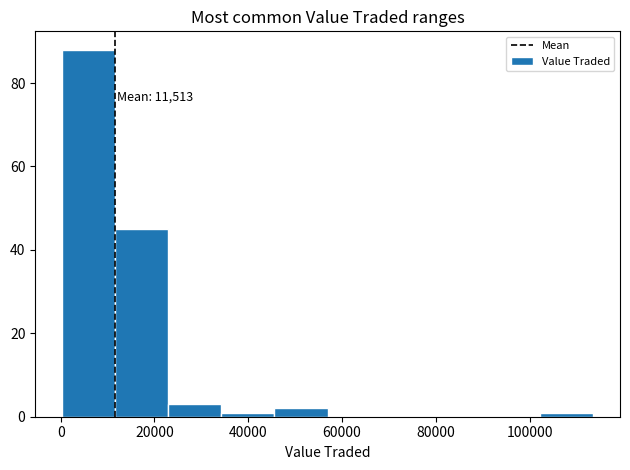

Which range on the x-axis has the tallest bar?

0 to 12000